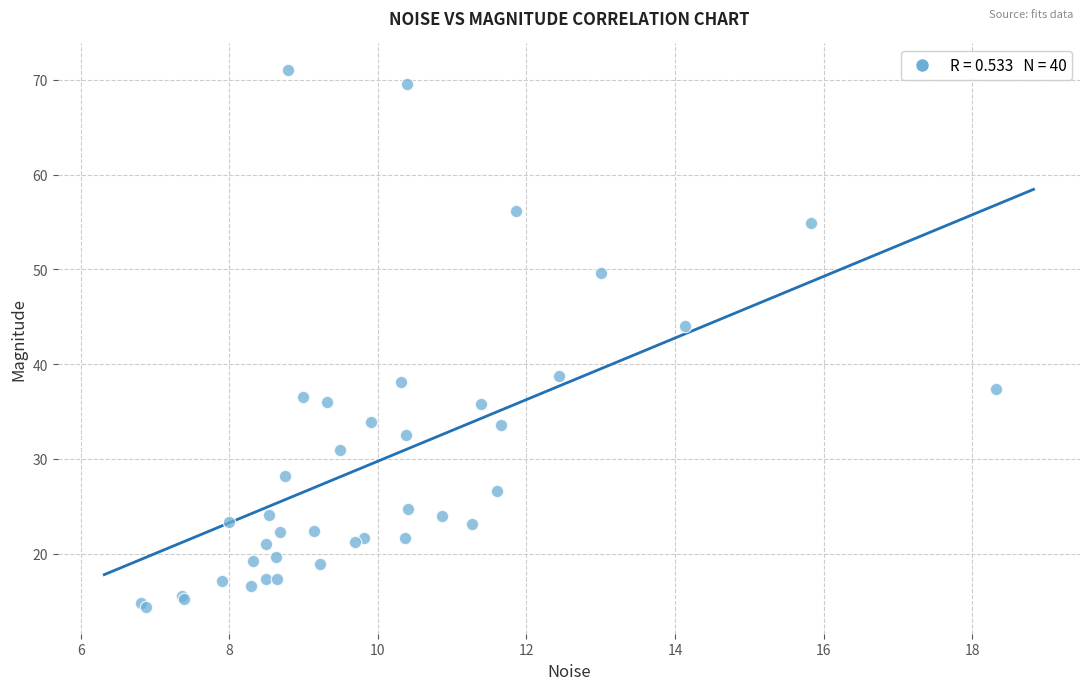

What Y value in the scatter plot is closest to 42?

44.1